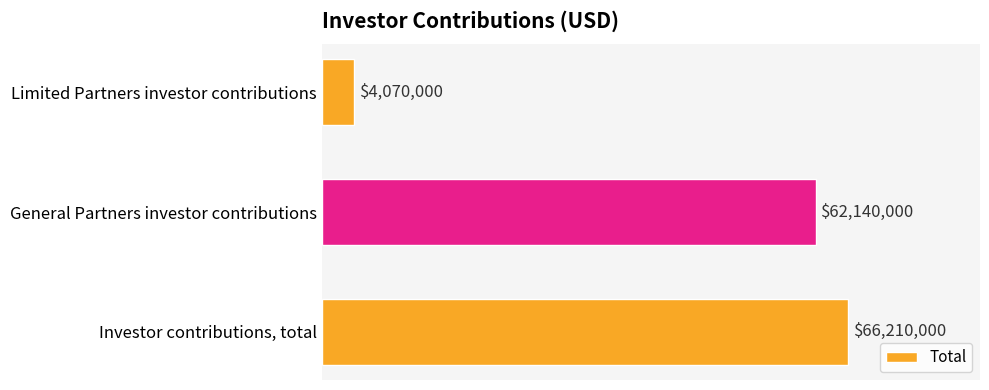

Does the chart contain any negative values?

No